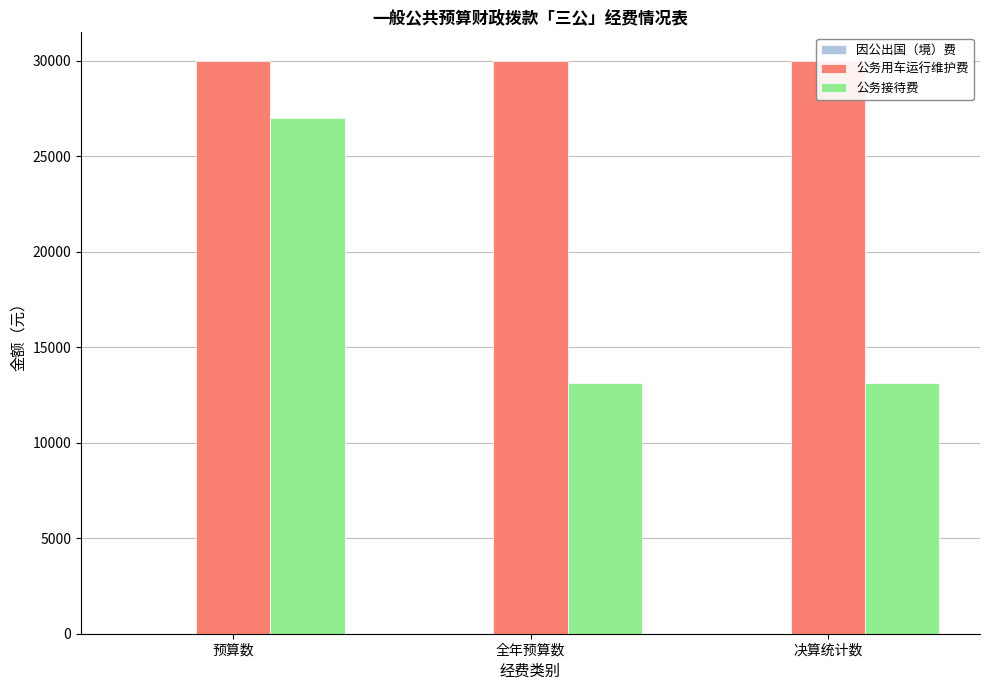

Which series has the largest total across all categories?

公务用车运行维护费